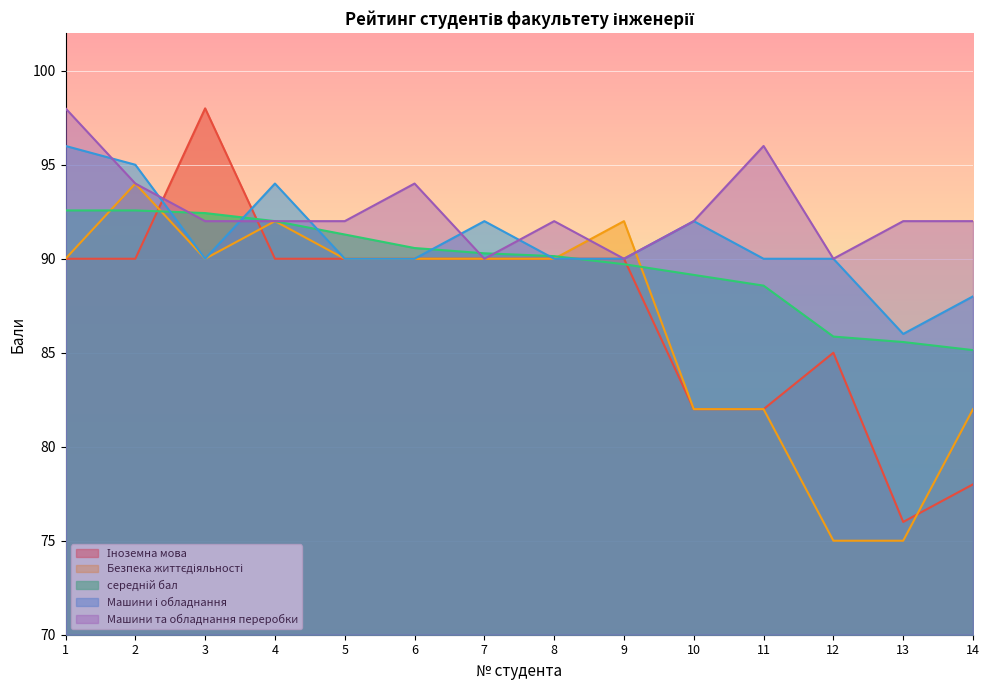

What is the lowest value of the Машини та обладнання переробки series?

90.0